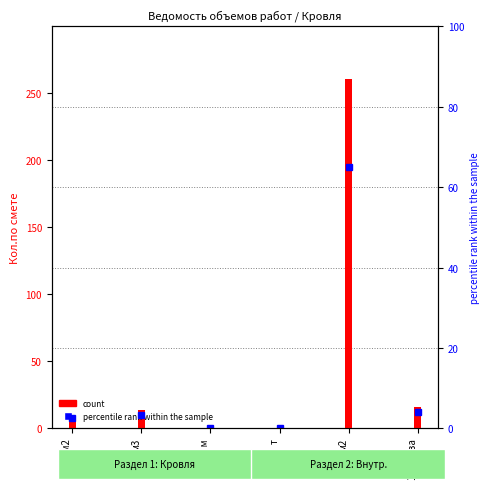

Reading left to right, list all the values displayed in this chart.

100 м2=10.0	м3=13.4	100 м=0.5	т=0.1	м2=260.2	1 т груза=16.0